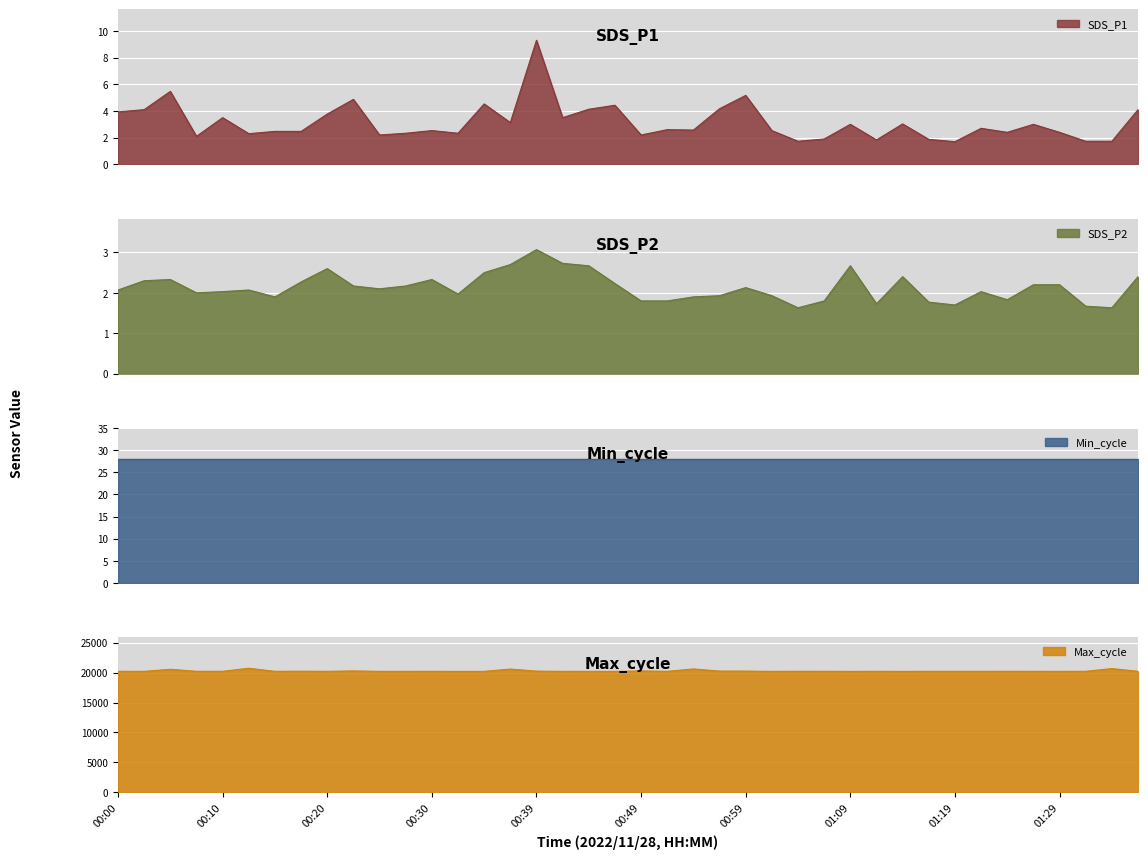

How many data points in SDS_P1 are above 2?

33